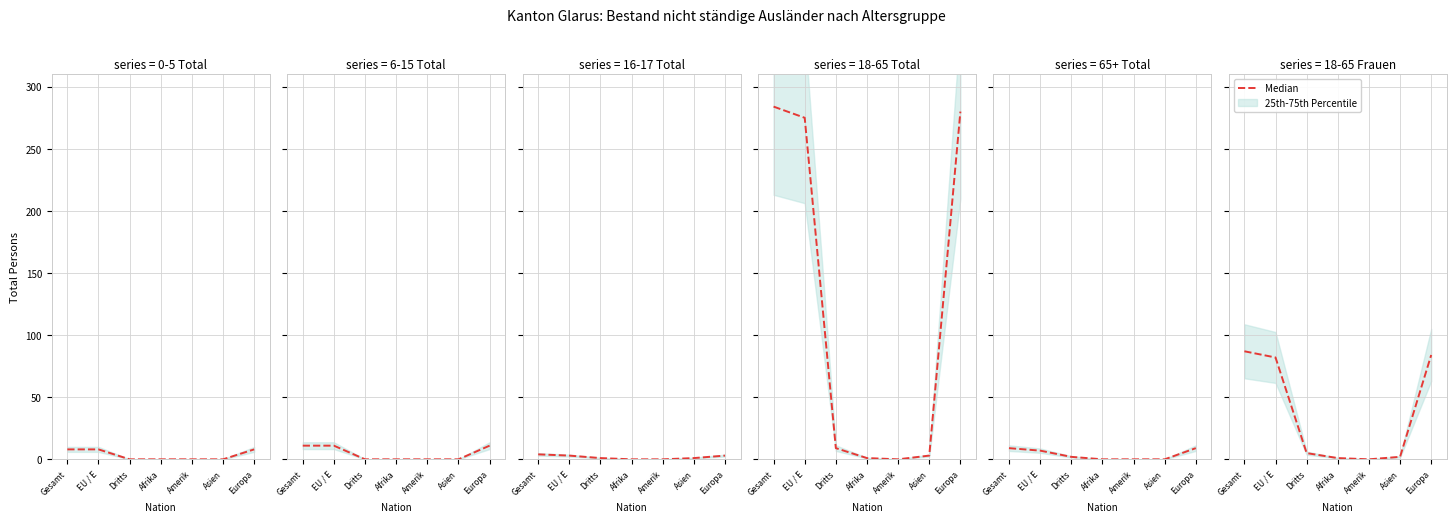

What position from the left is Asien?

6